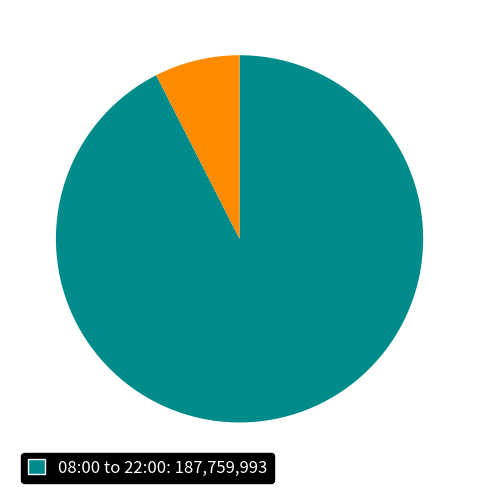

Does any single category account for the majority?

Yes